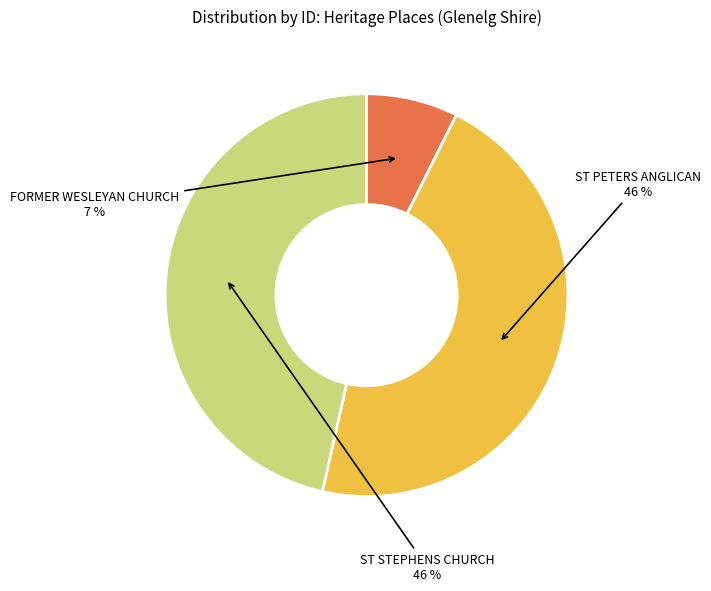

Is there a majority slice in this chart?

No